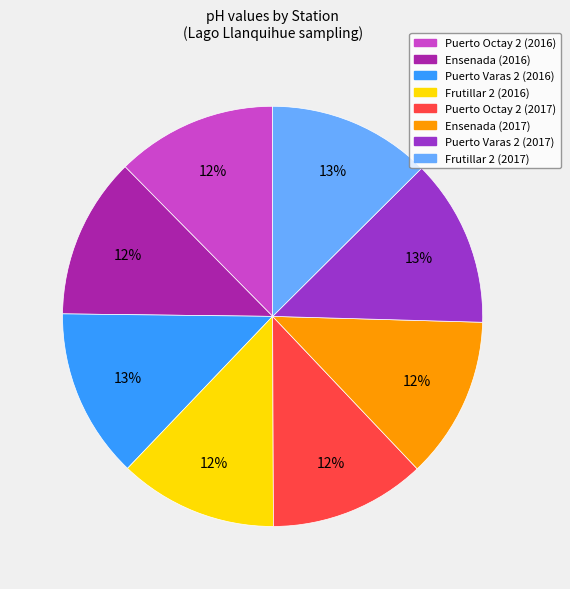

How many segments does this pie chart have?

8